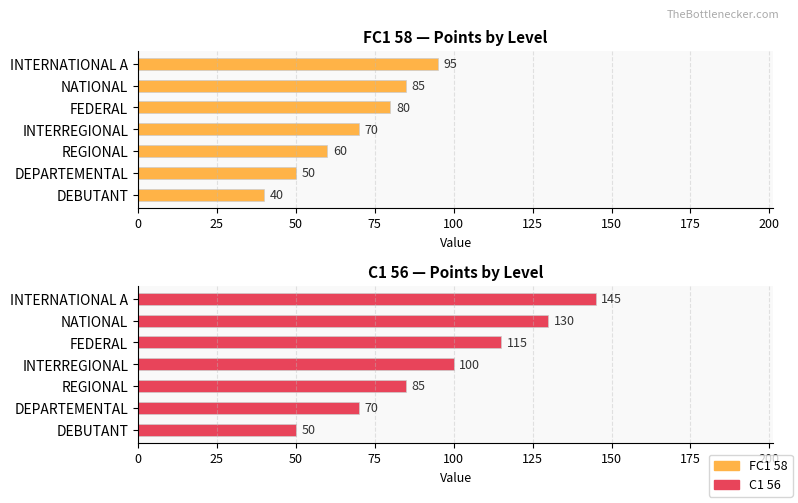

Rank the series at DEPARTEMENTAL from lowest to highest value.

FC1 58, C1 56